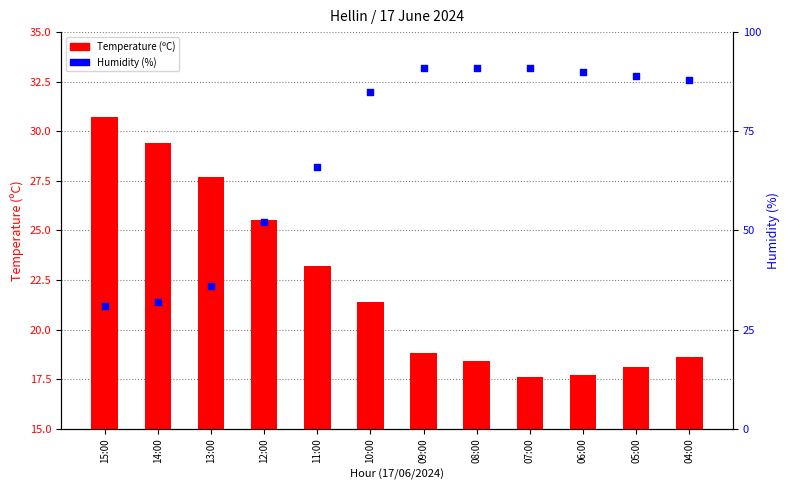

Which series reaches the maximum Y coordinate?

Humidity (%)